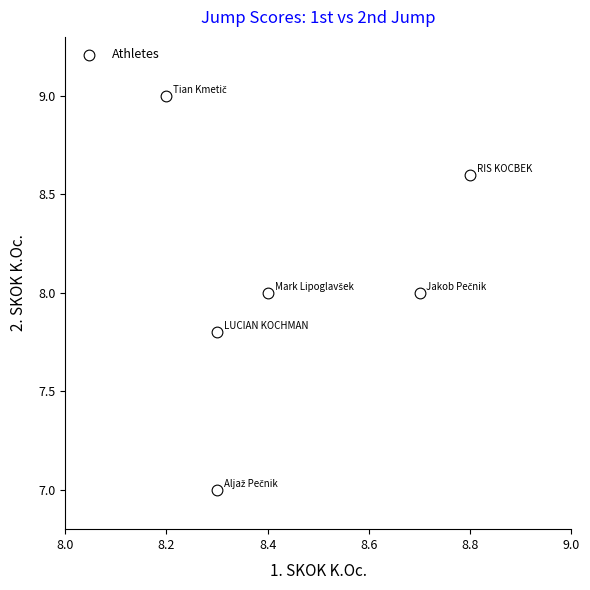

What is the average X value?

8.5